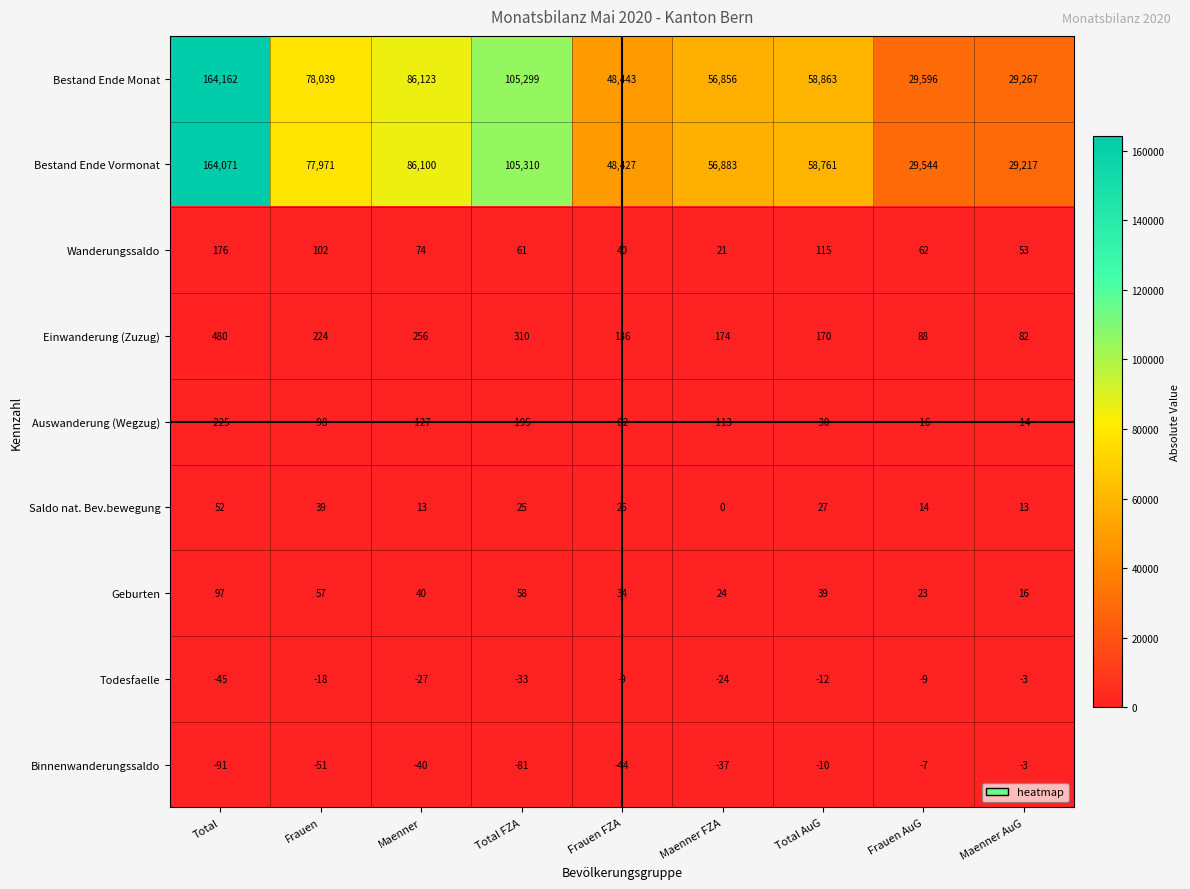

Which series has the widest spread of values?

Bestand Ende Monat